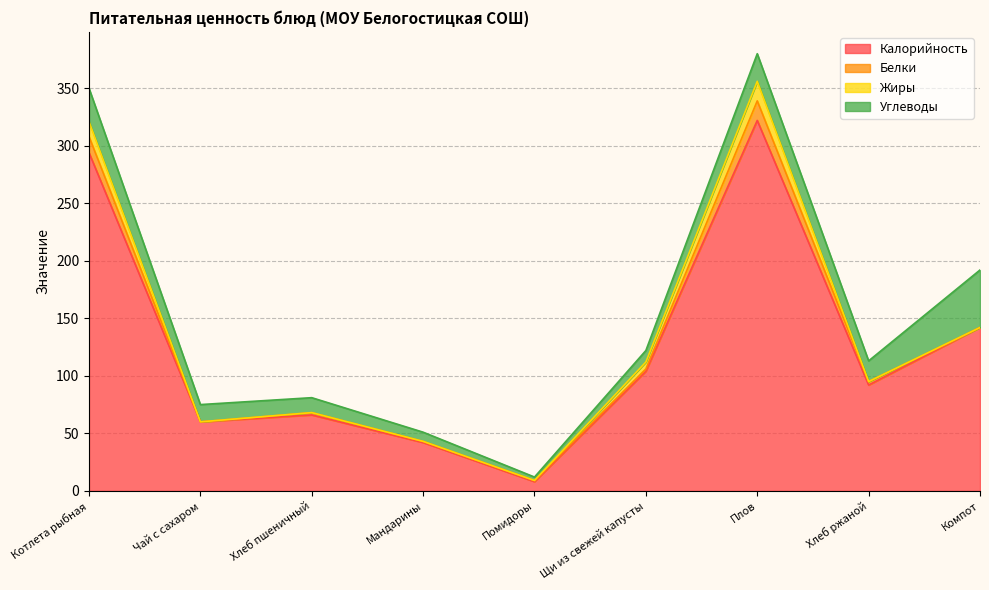

At which category is the sum across all series the highest?

Плов